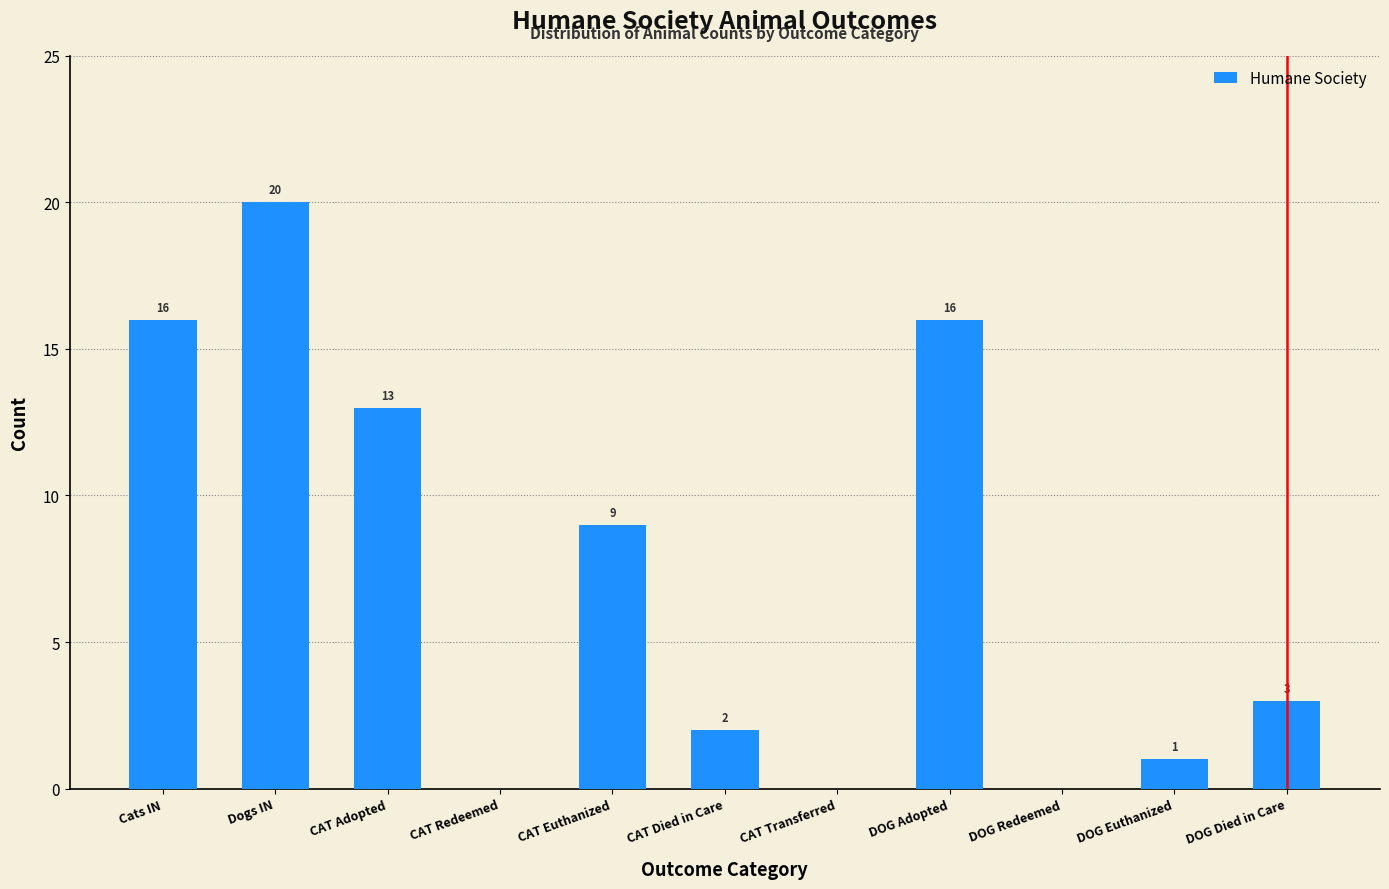

Reading left to right, extract all data points from this chart.

Cats IN=16	Dogs IN=20	CAT Adopted=13	CAT Redeemed=0	CAT Euthanized=9	CAT Died in Care=2	CAT Transferred=0	DOG Adopted=16	DOG Redeemed=0	DOG Euthanized=1	DOG Died in Care=3